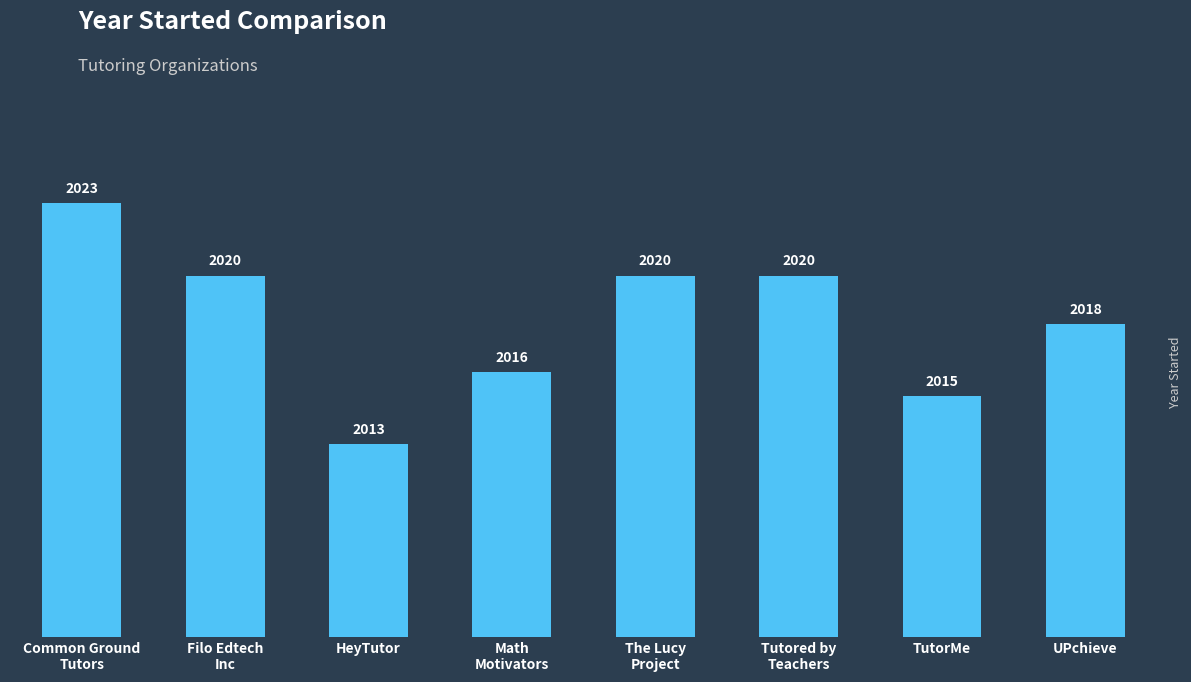

How many data points are less than 2020?

4